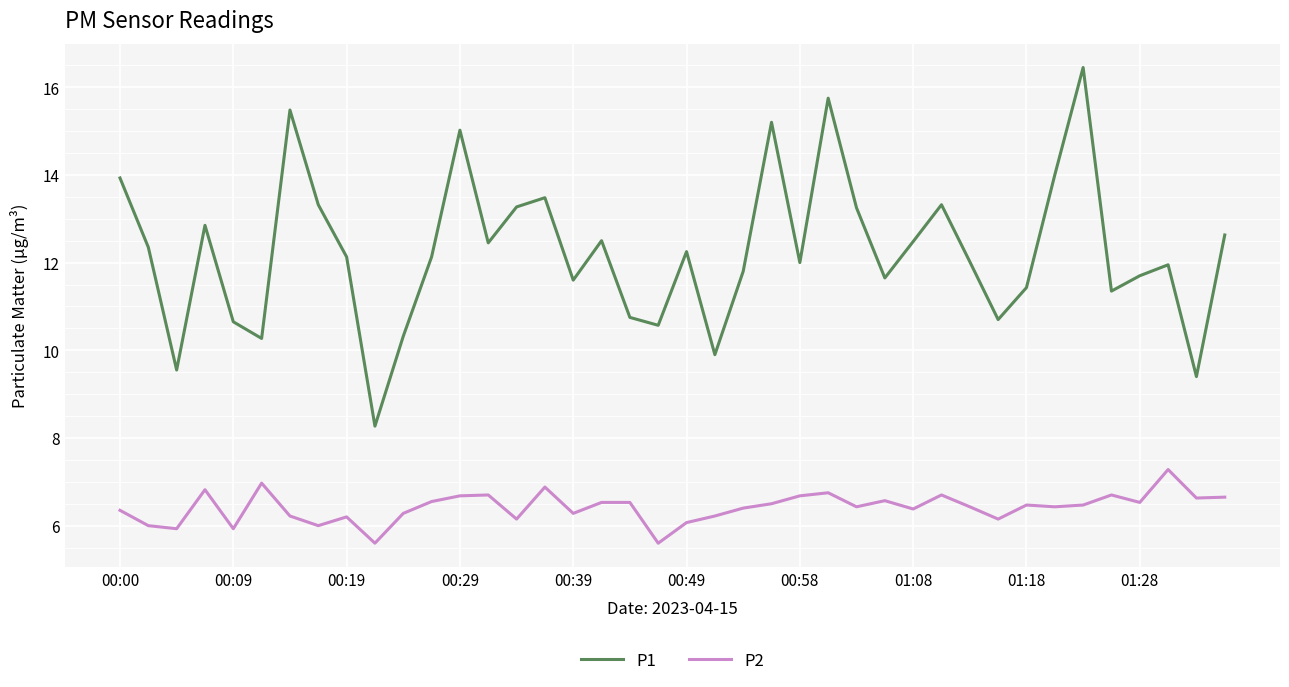

What is the difference between the maximum and minimum values in the P2 series?

1.7